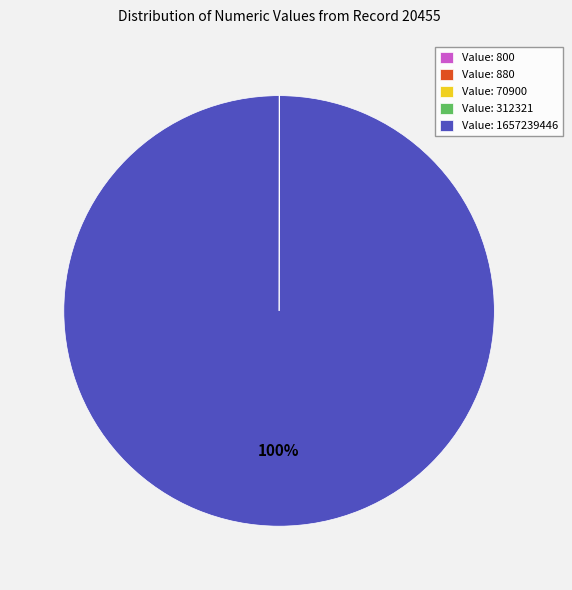

Does any single category account for the majority?

Yes